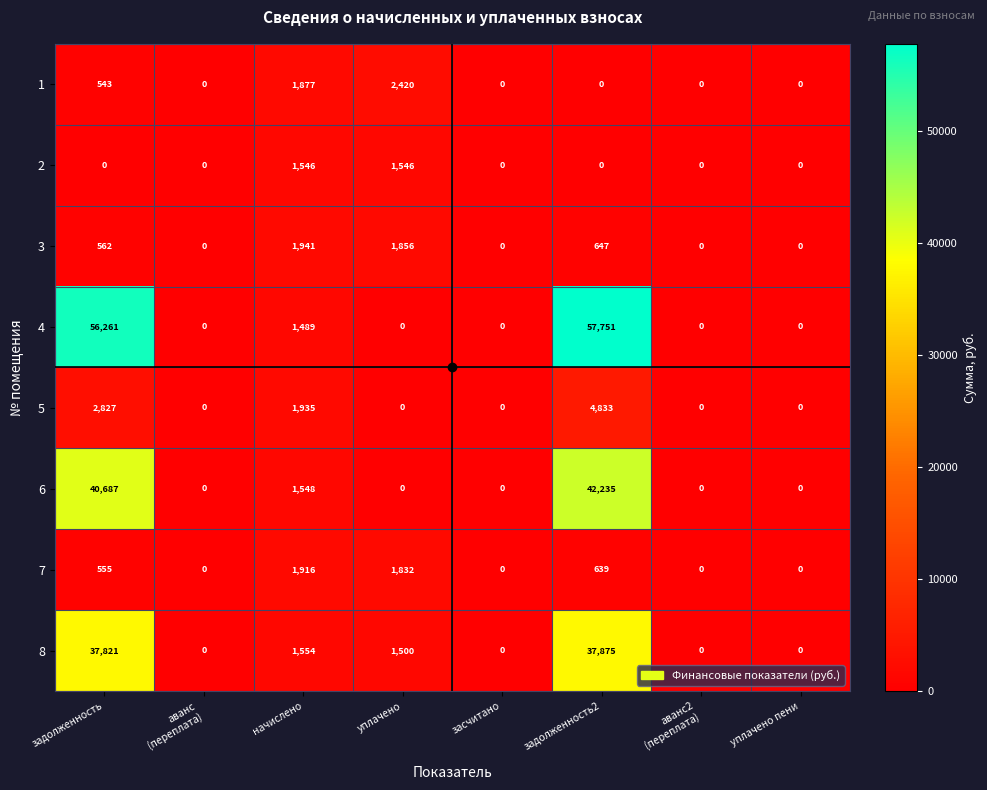

Where is 3 nearest to the value 970?

задолженность2